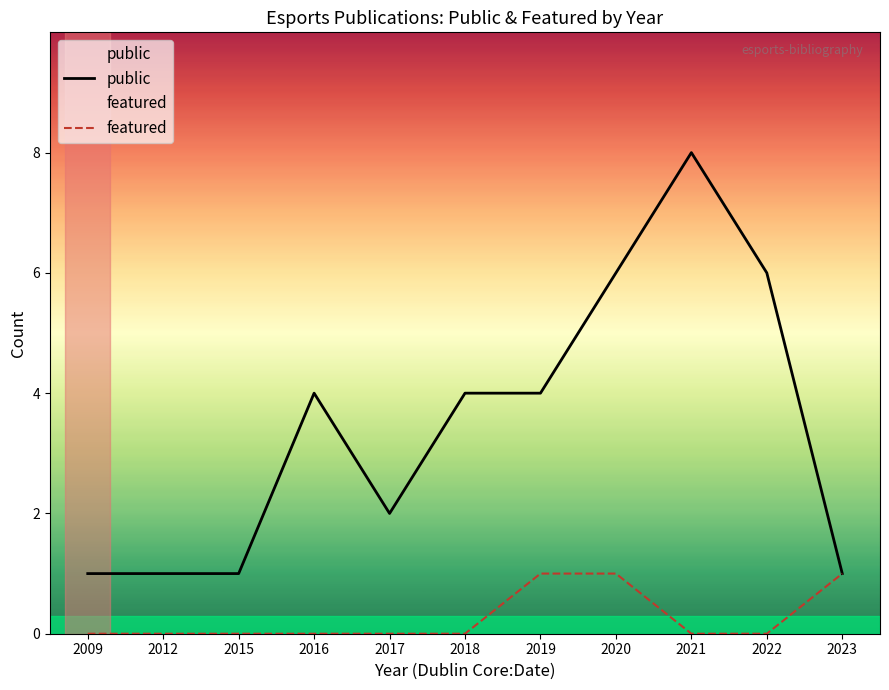

Rank the series by their average value, from lowest to highest.

featured, public